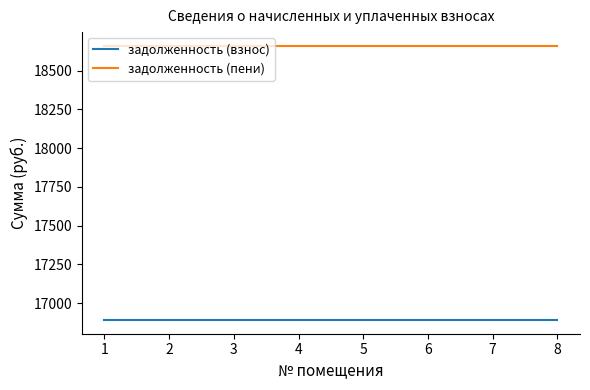

What is the total value across all series at 1?

35552.4